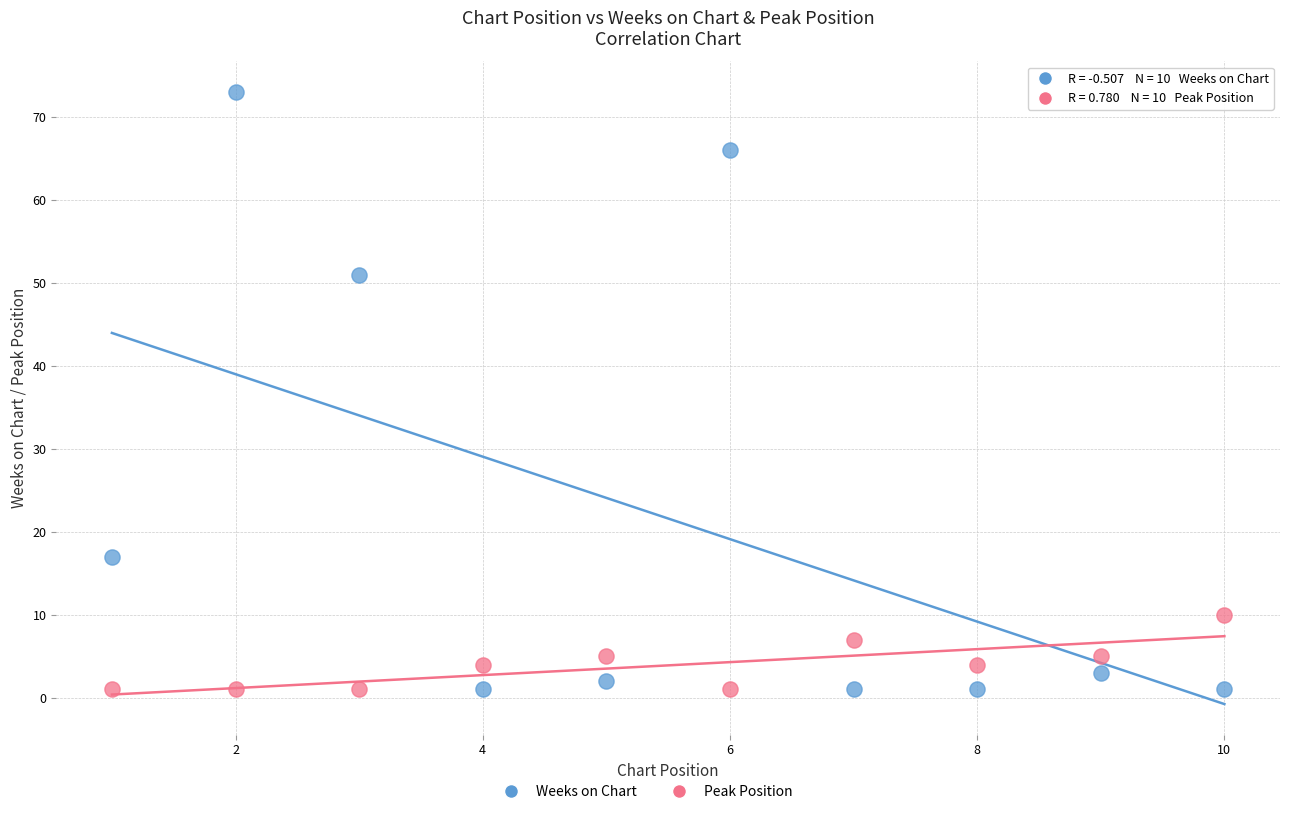

Which series reaches the maximum Y coordinate?

Weeks on Chart